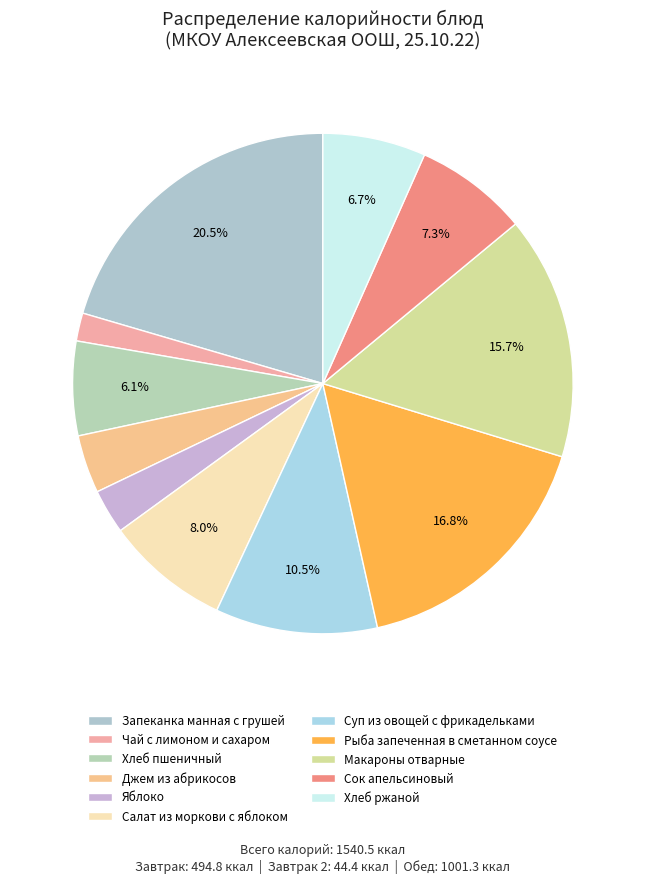

Which category has the biggest portion of the pie?

Запеканка манная с грушей